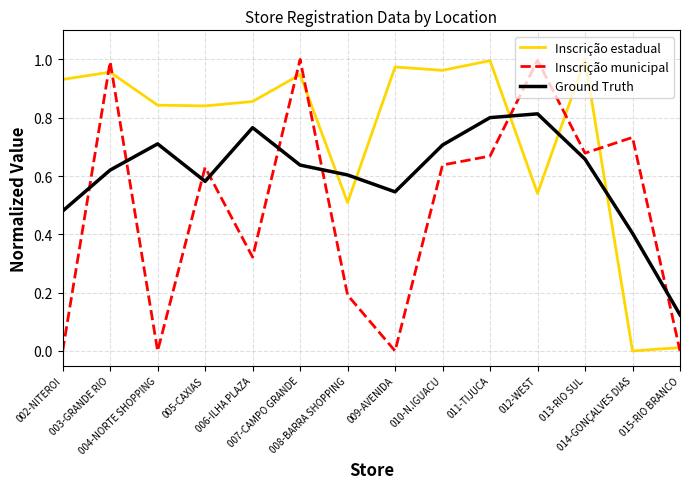

Which series has the largest total across all categories?

Inscrição estadual